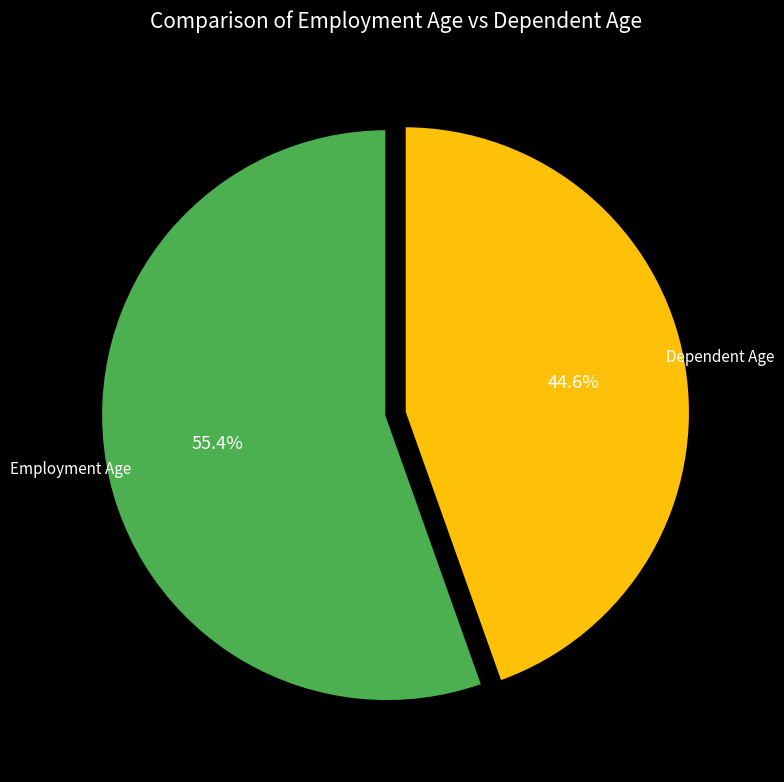

What portion of the pie excludes Employment Age?

44.6%